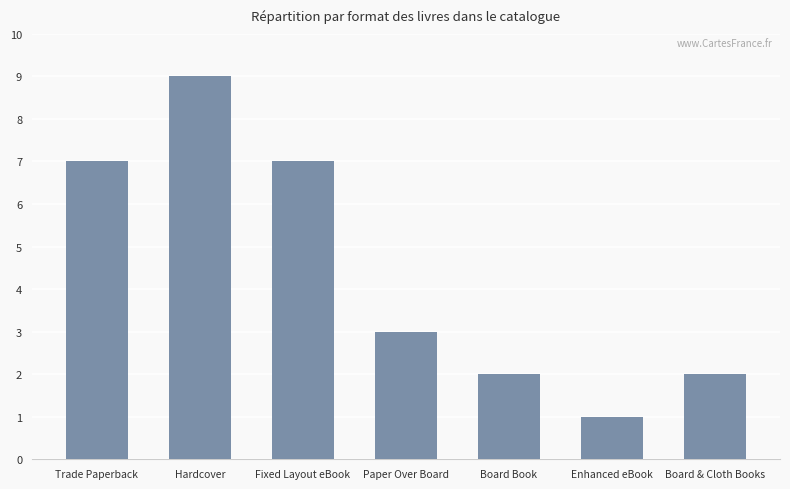

At which category does the chart reach its peak across all series?

Hardcover